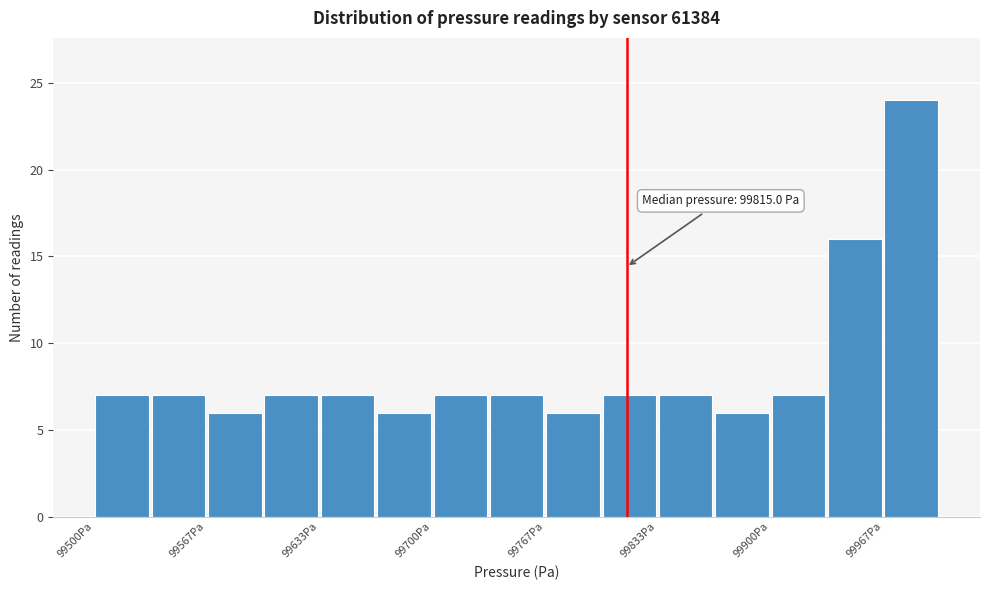

Read against the x-axis, roughly where is the centre of the tallest bar?

99980